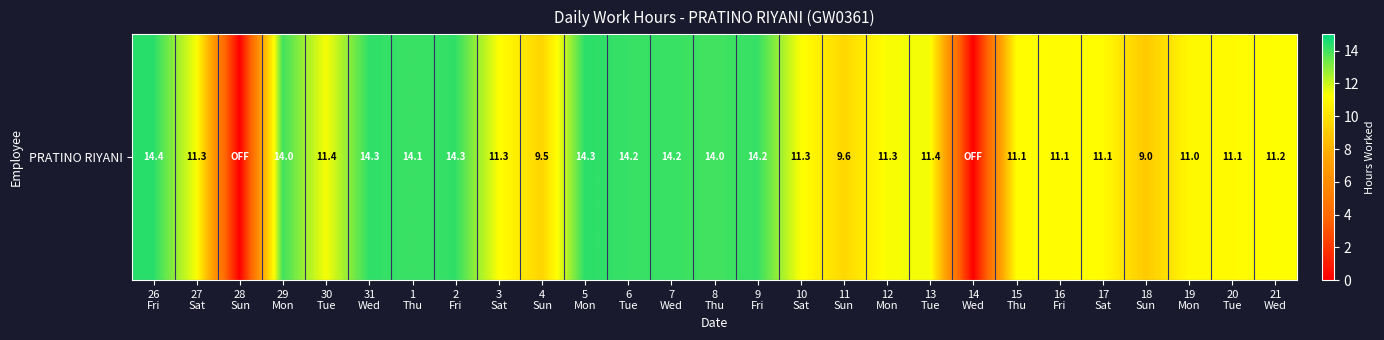

Reading left to right, extract all data points from this chart.

14.4	11.3	0.0	14.0	11.4	14.3	14.1	14.3	11.3	9.5	14.3	14.2	14.2	14.0	14.2	11.3	9.6	11.3	11.4	0.0	11.1	11.1	11.1	9.0	11.0	11.1	11.2